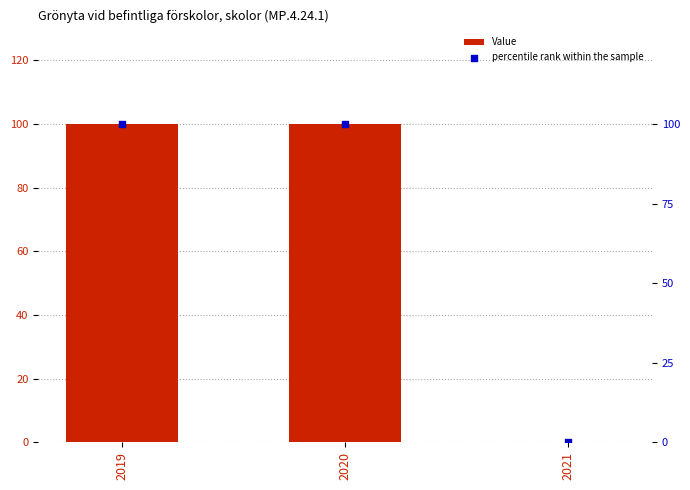

Which series has the widest spread of Y values?

Value